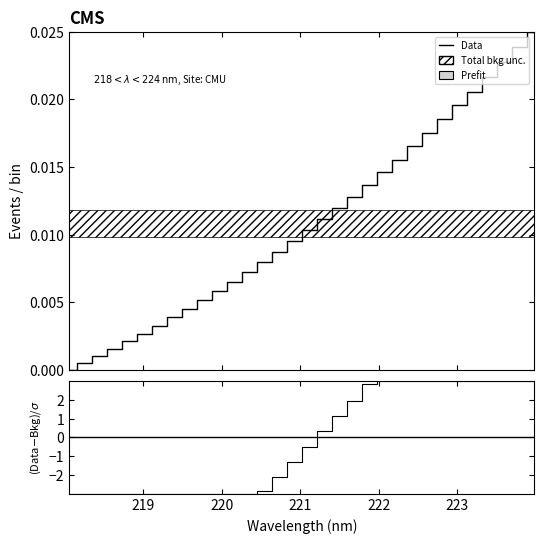

At how many categories does at least one series exceed 0?

31